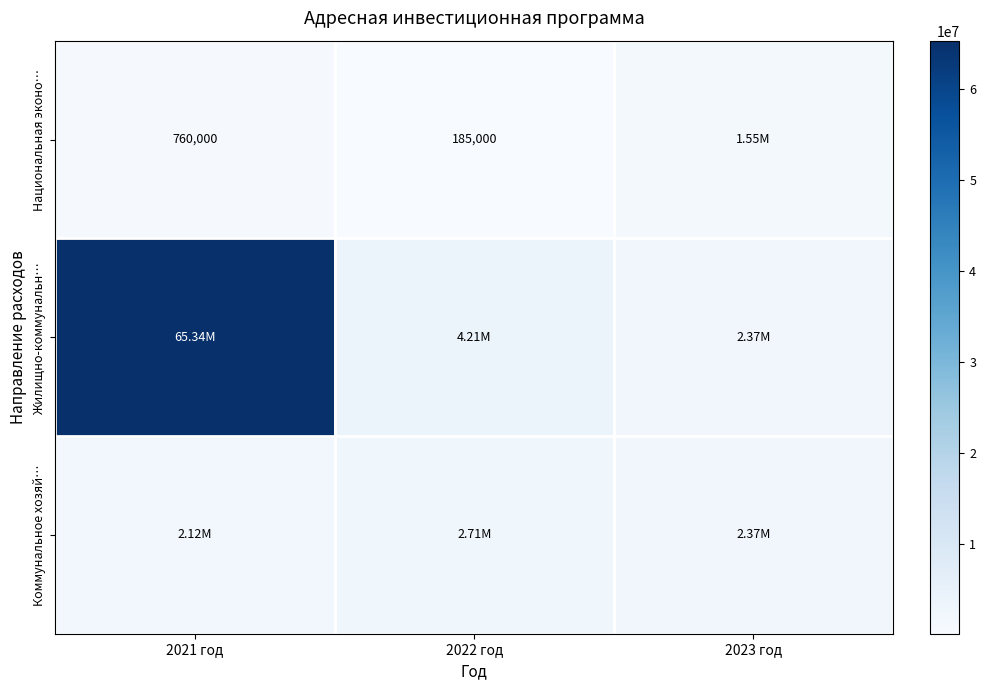

What is the difference between the Жилищно-коммунальн… values at 2021 год and 2023 год?

62966890